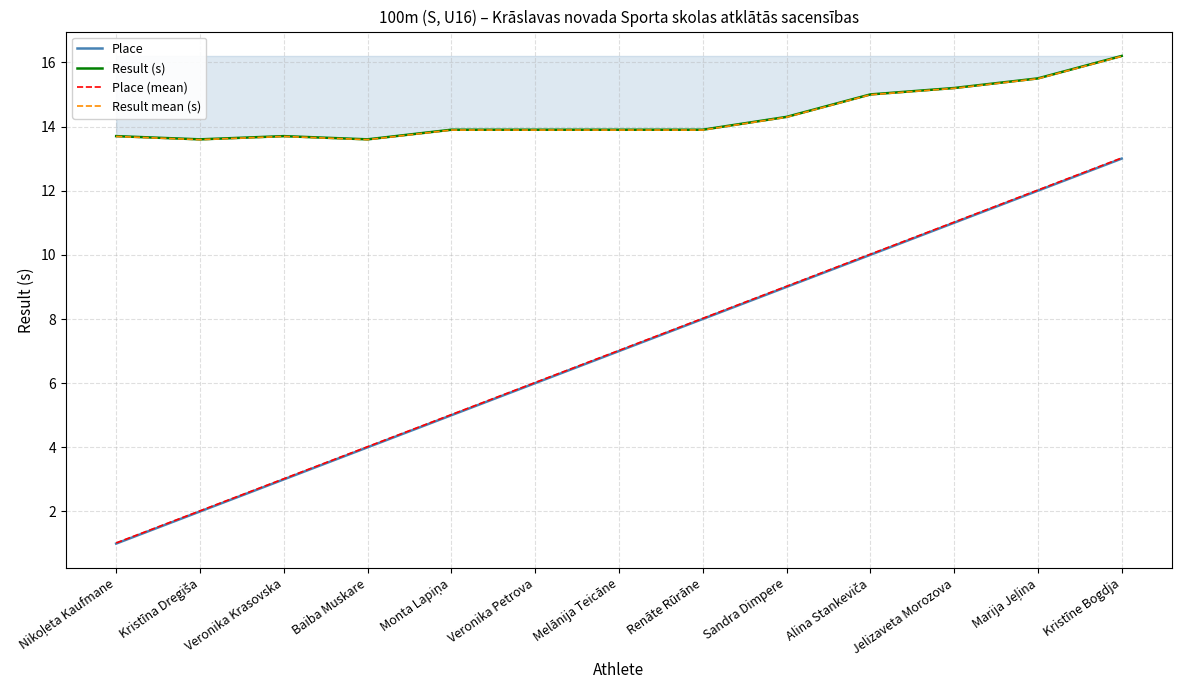

The value of Result mean (s) at Baiba Muskare is 13.6. True or false?

True